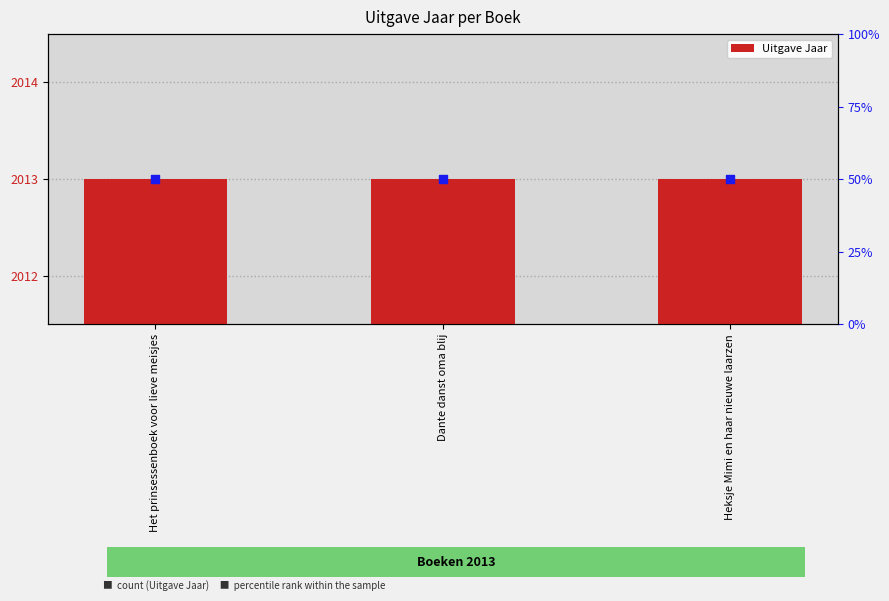

Is the value of percentile rank at Het prinsessenboek voor lieve meisjes greater than the value of Uitgave Jaar at Dante danst oma blij?

No